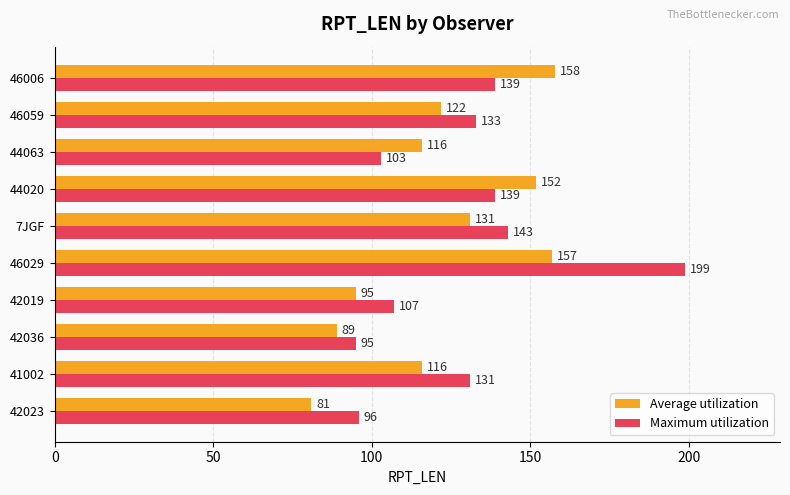

Read the Average utilization value at 7JGF.

131